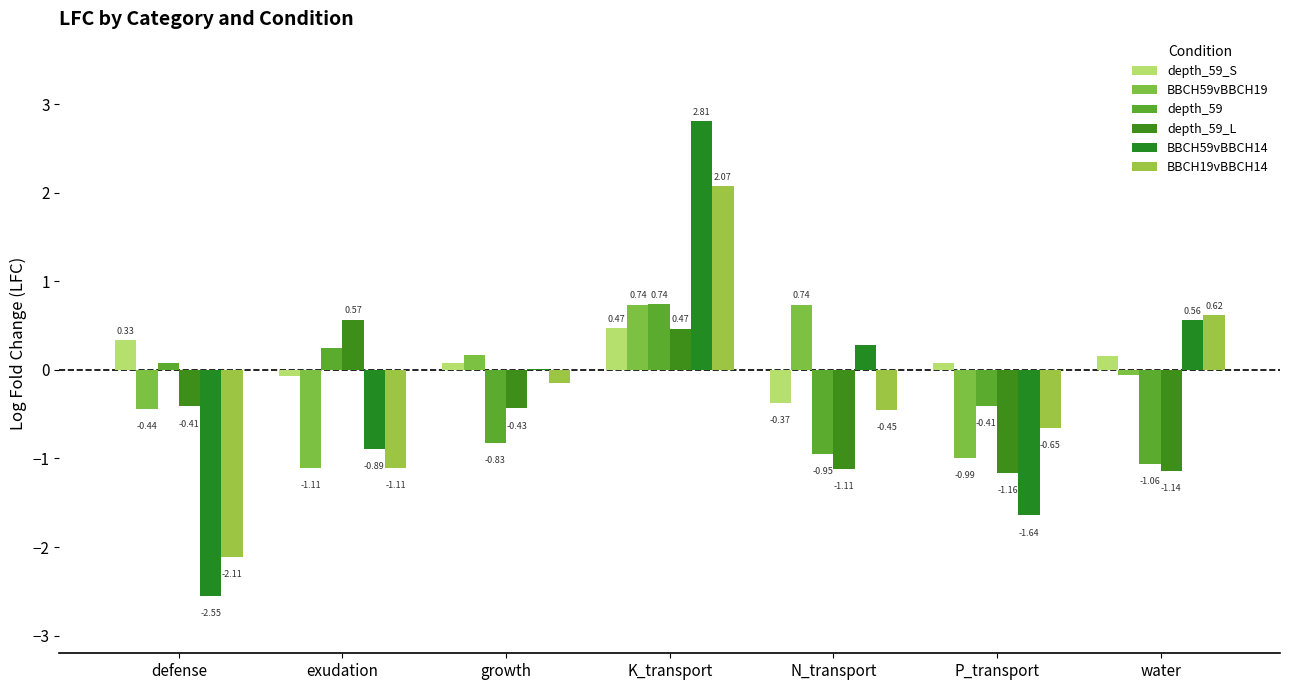

Where is depth_59 nearest to the value 0?

defense